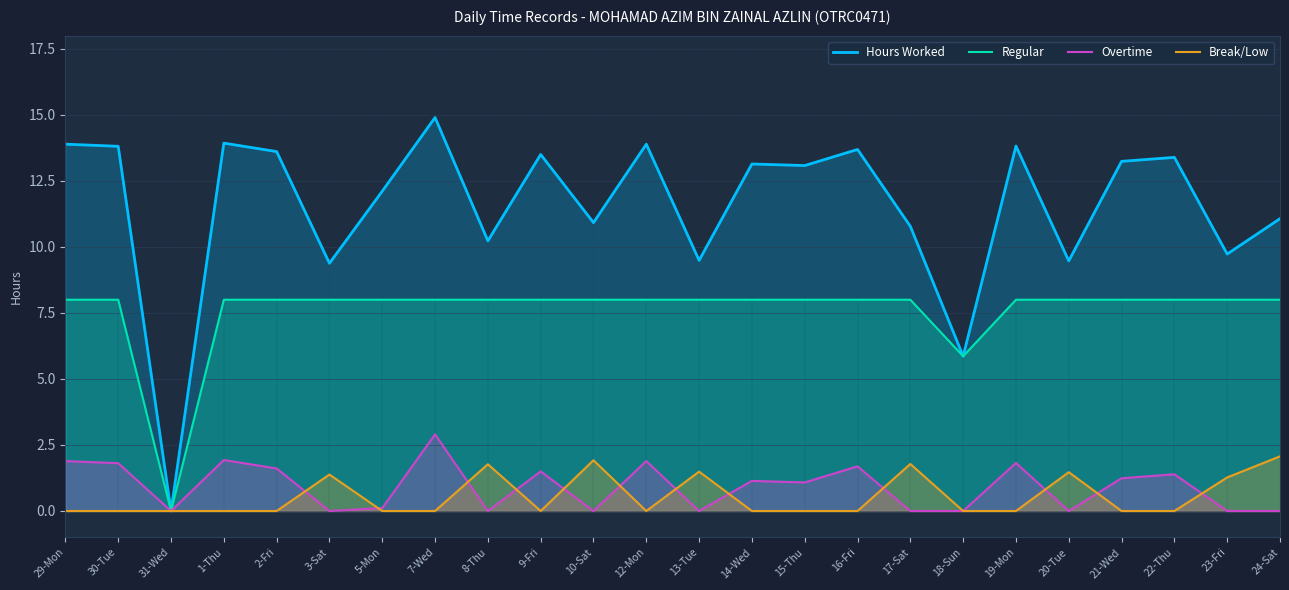

Is the value of Hours Worked at 10-Sat greater than the value of Overtime at 22-Thu?

Yes